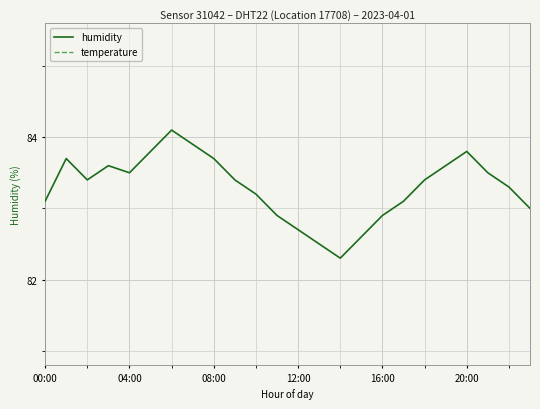

At how many categories does at least one series exceed 41?

24